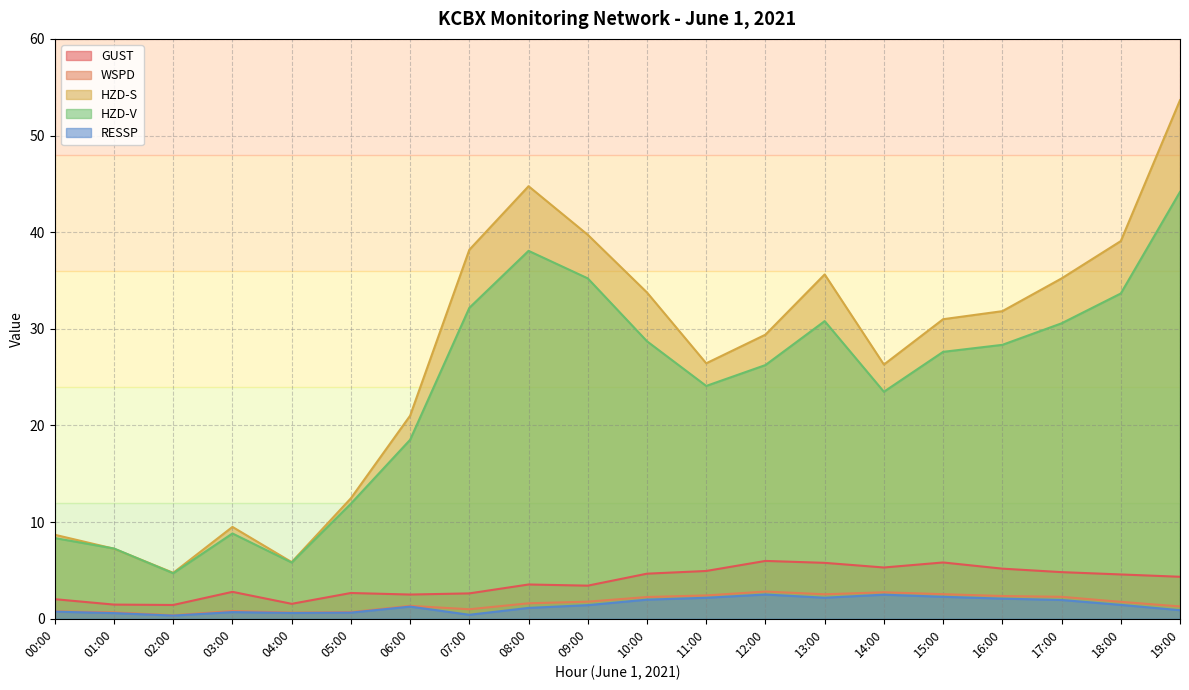

True or false: HZD-V has a value of 35.2 at 09:00.

True